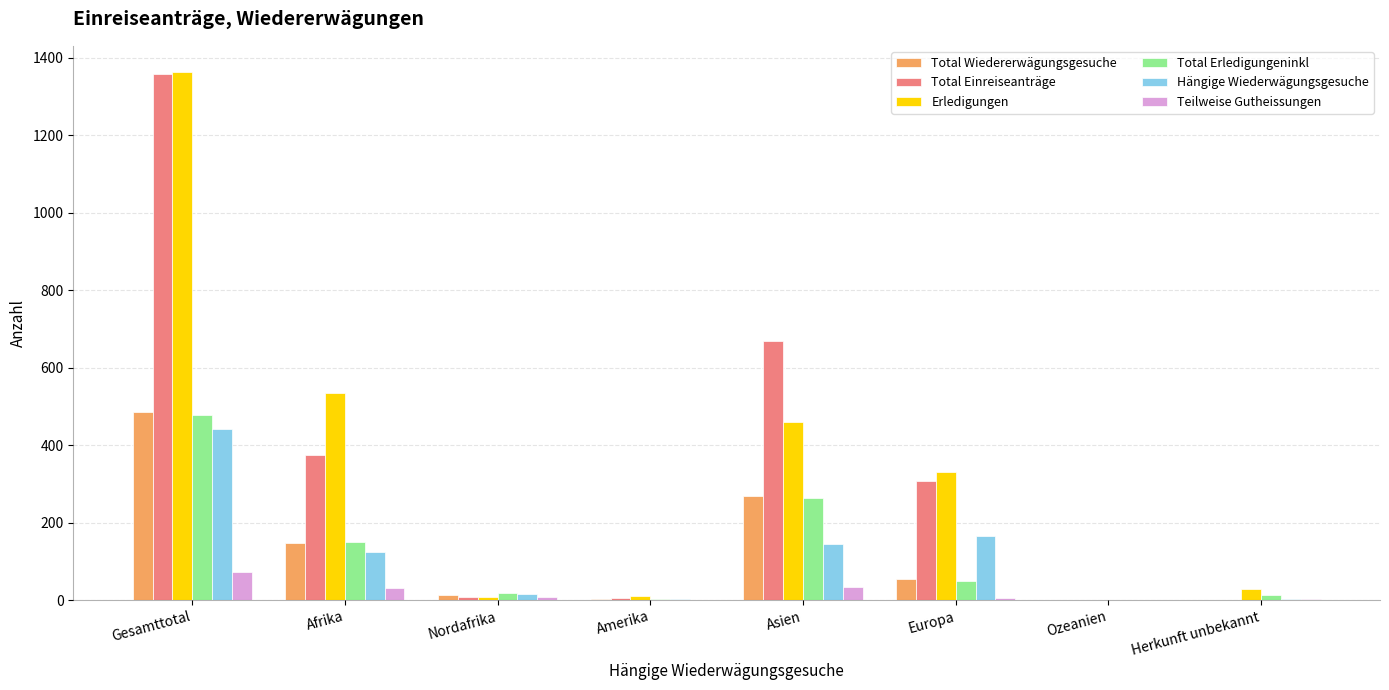

Is the value of Erledigungen at Europa greater than the value of Total Erledigungeninkl at Ozeanien?

Yes